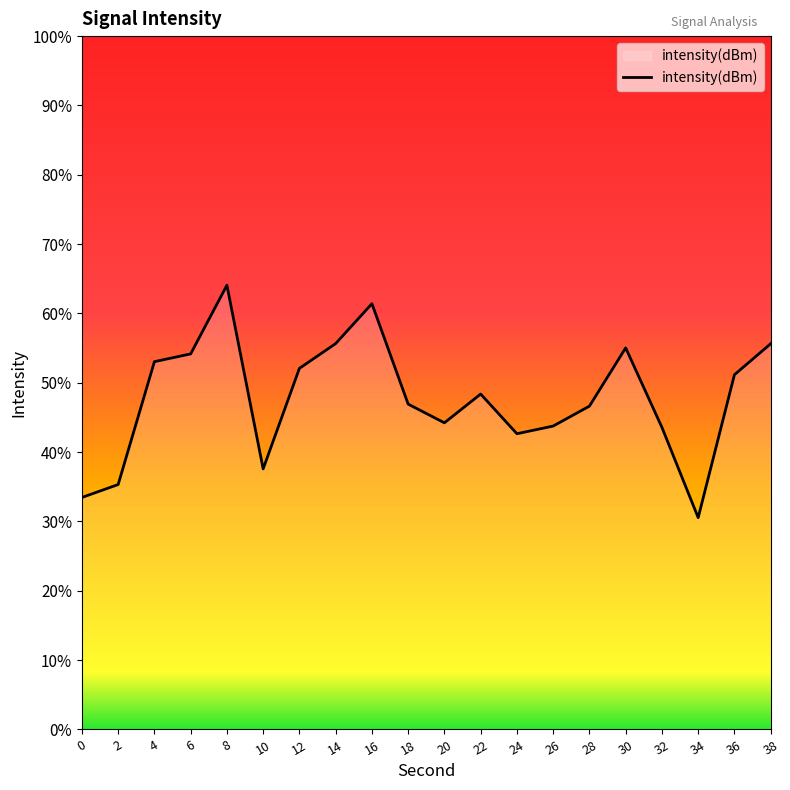

Does the chart display data point markers on the line(s)?

No